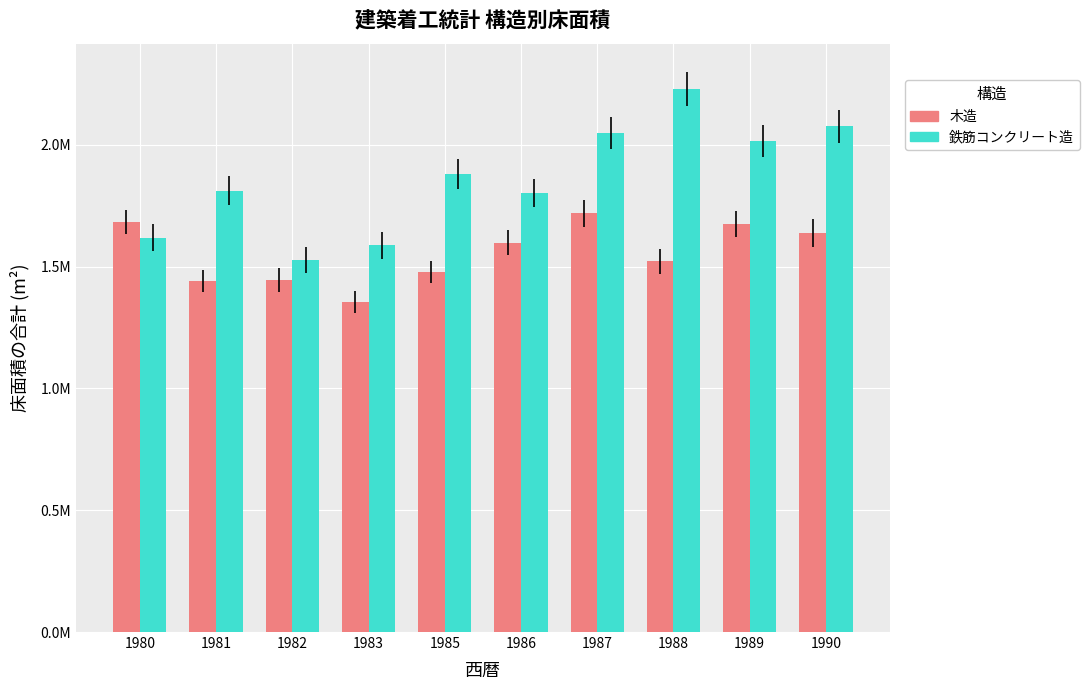

What are all the series names shown in the legend?

木造, 鉄筋コンクリート造